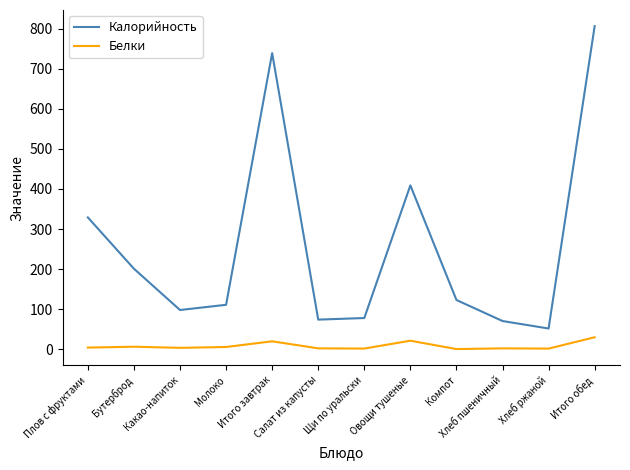

The value of Белки at Итого завтрак is 19.9. True or false?

True